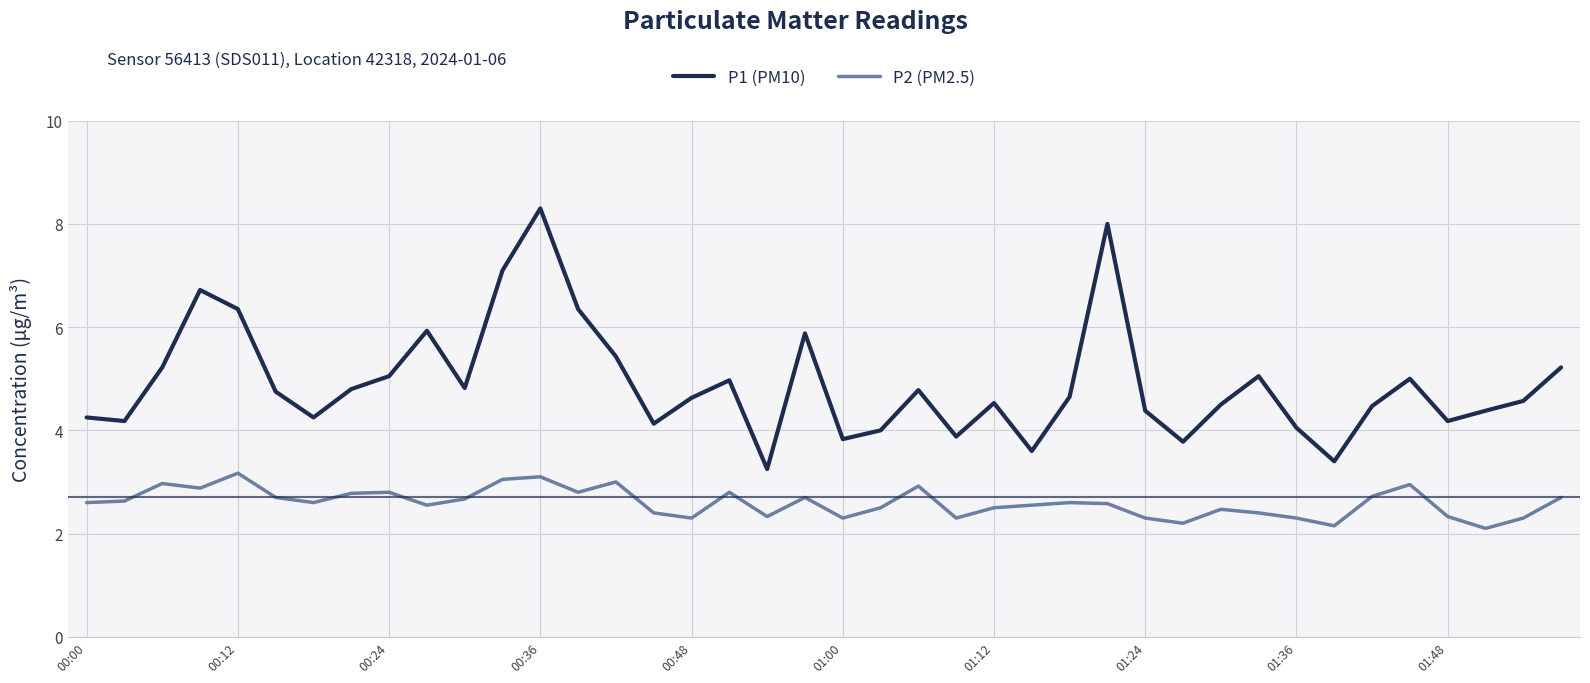

What is the greatest value displayed?

8.3